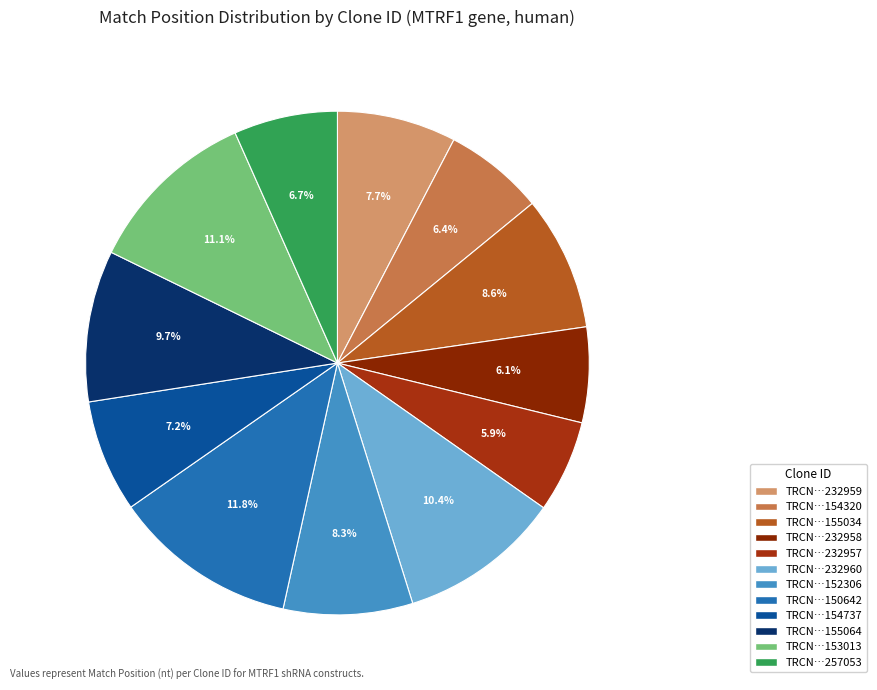

Which slice is the smallest?

TRCN0000232957